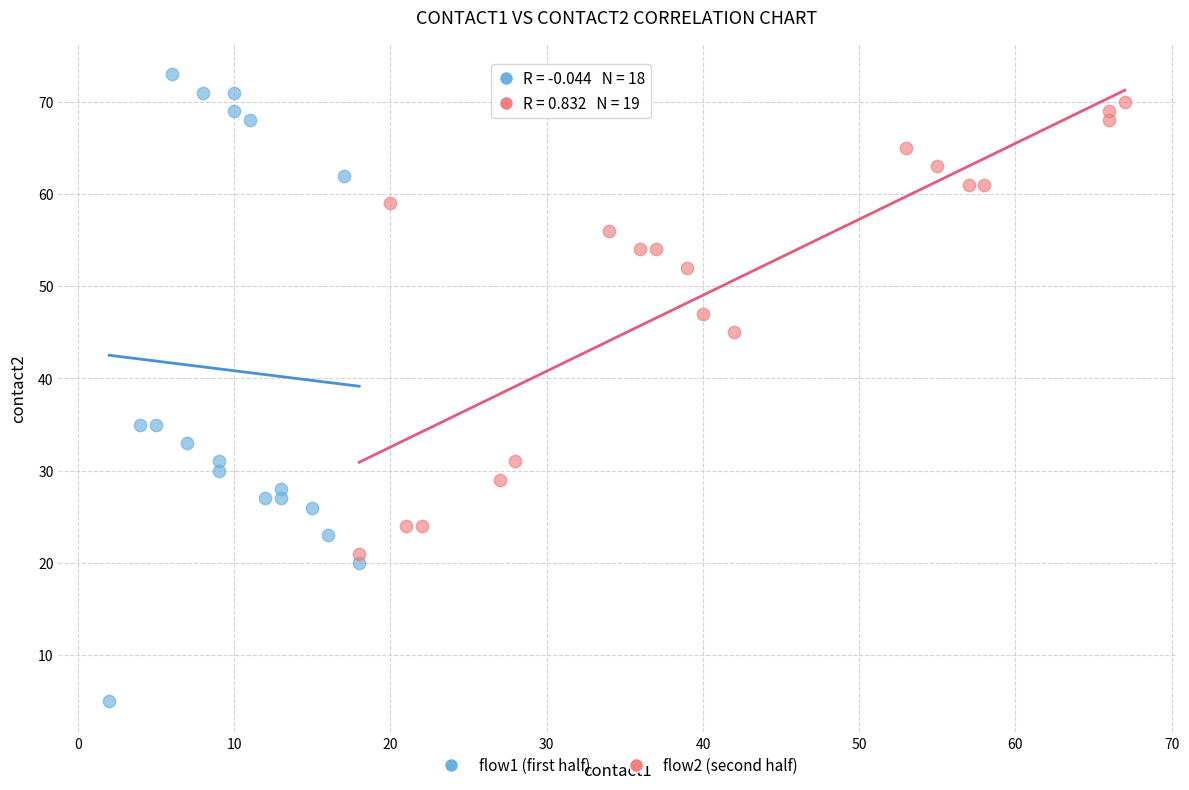

Which series contains the lowest Y value?

flow1 (first half)